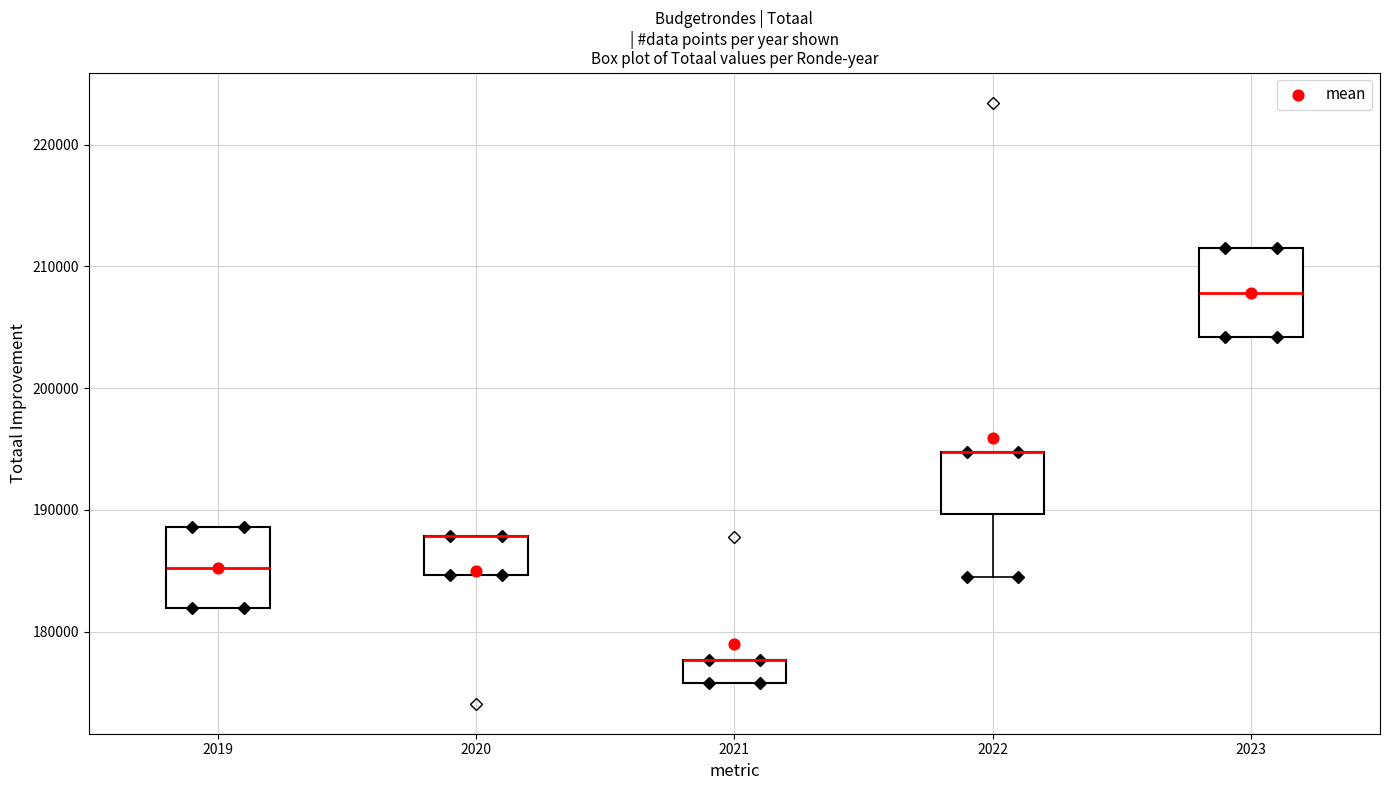

Where is the upper edge of the box at x = 2023 on the y-axis? The values are not printed on the chart, so give them approximately, as read against the axis.

211000